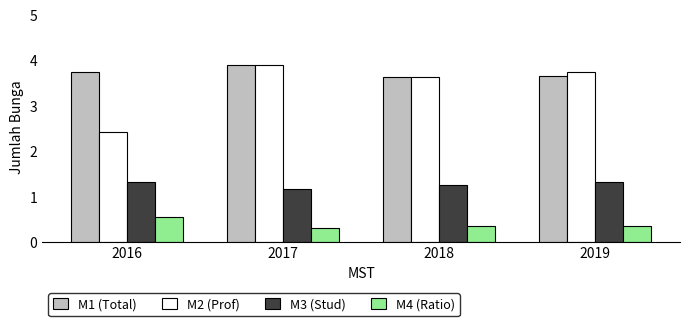

What is the sum of all M1 (Total) values?

14.9